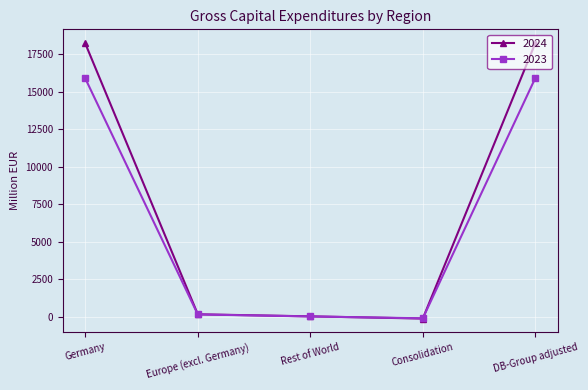

Read the 2024 value at Germany, to the nearest 100.

18200